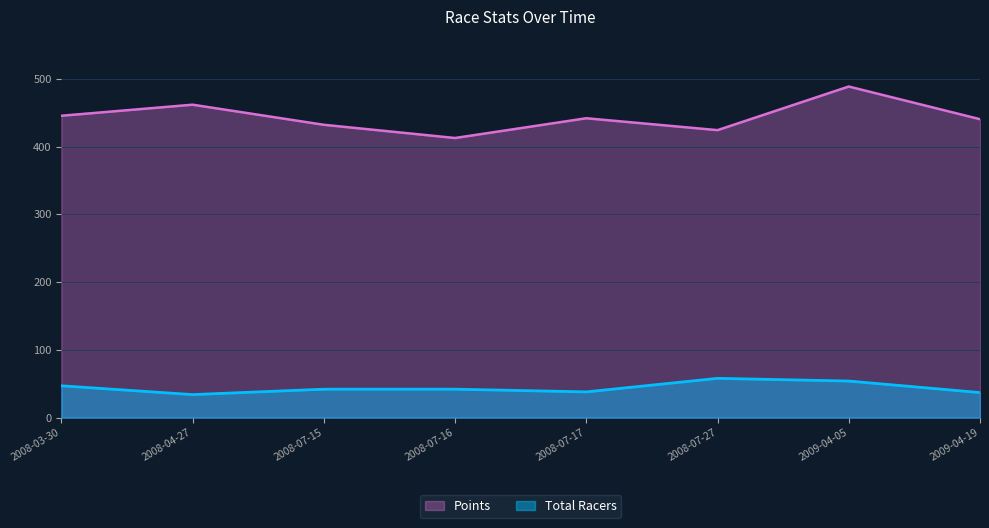

How many lines are shown in the chart?

2